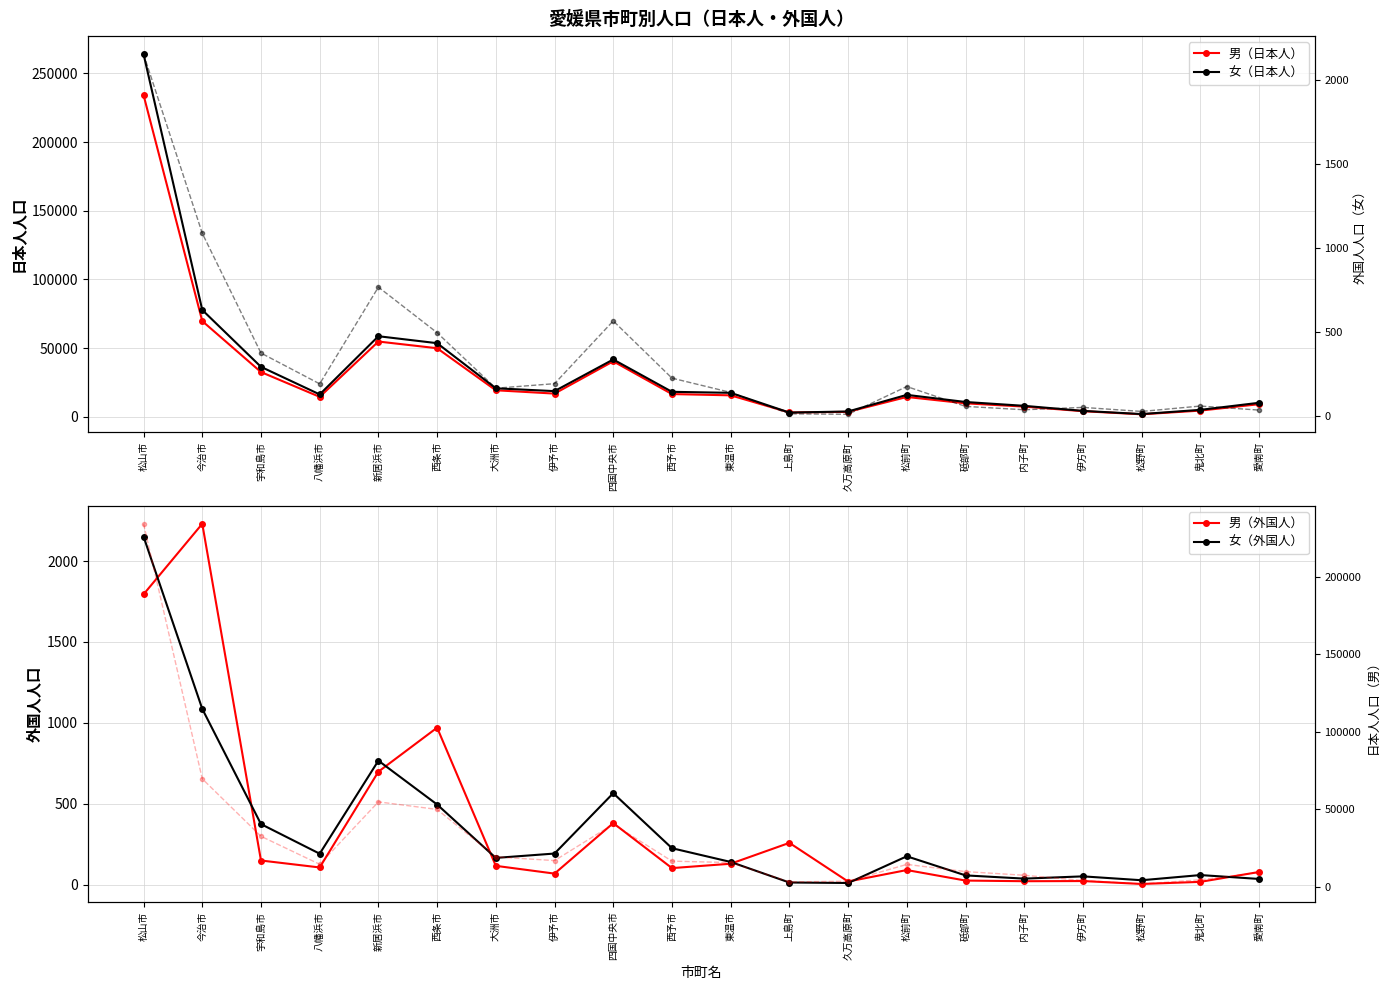

The value of 女（外国人） at 四国中央市 is 565. True or false?

True